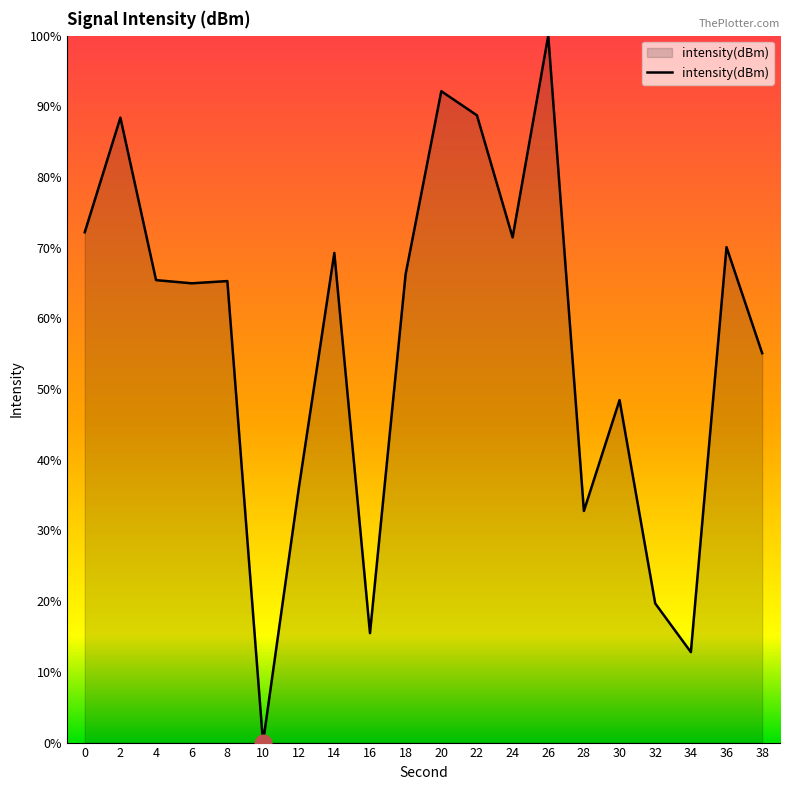

How many lines are shown in the chart?

1